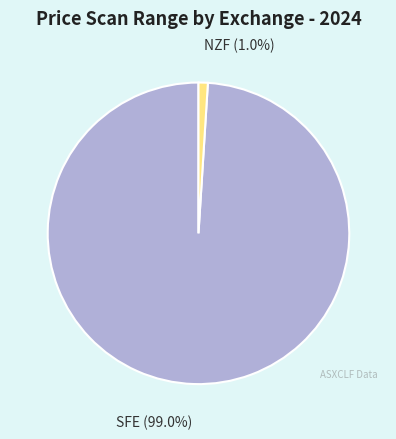

Is SFE the majority of the pie?

Yes